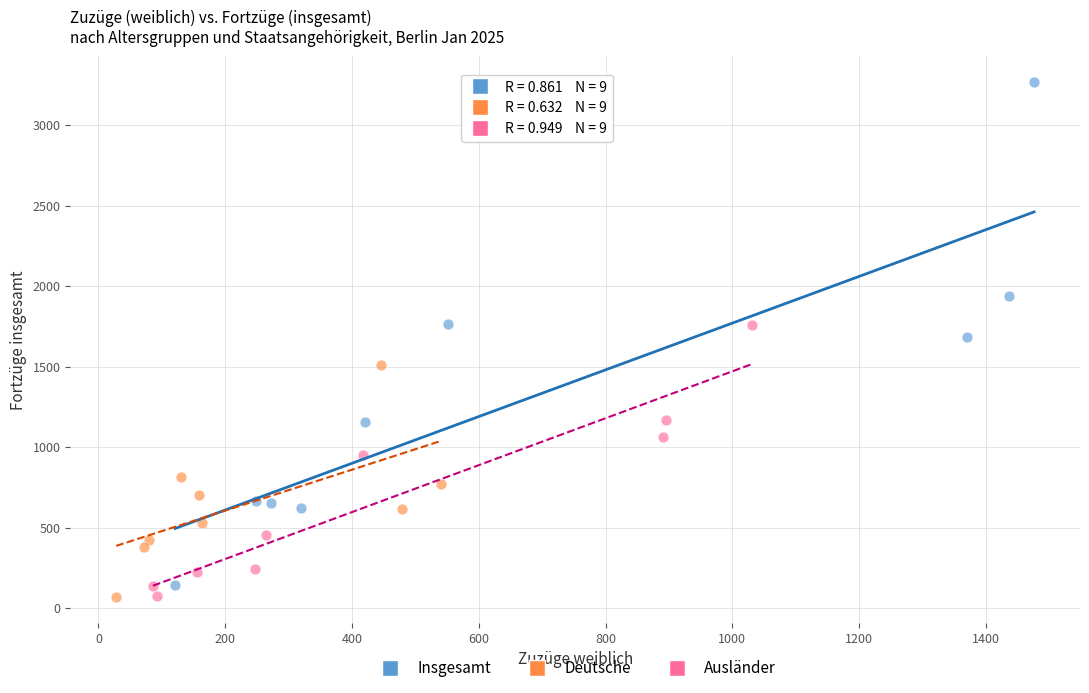

Which series has the largest Y range (max minus min)?

Insgesamt